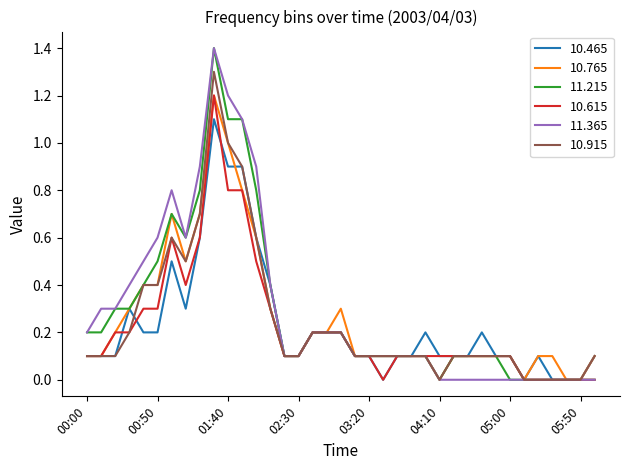

What is the greatest value displayed?

1.4